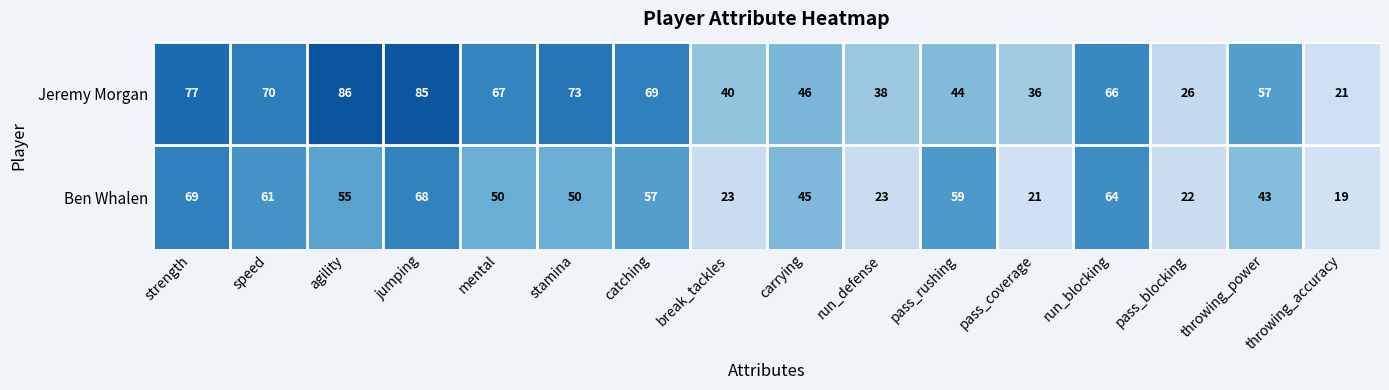

Which series has the largest range (max minus min)?

Jeremy Morgan